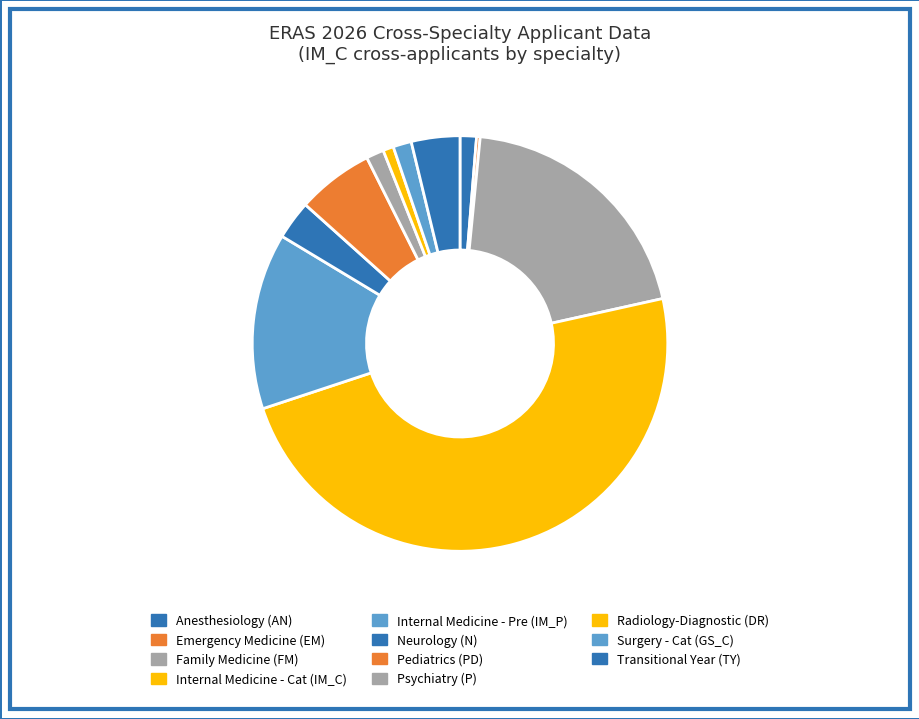

Which category has the biggest portion of the pie?

Internal Medicine - Cat (IM_C)